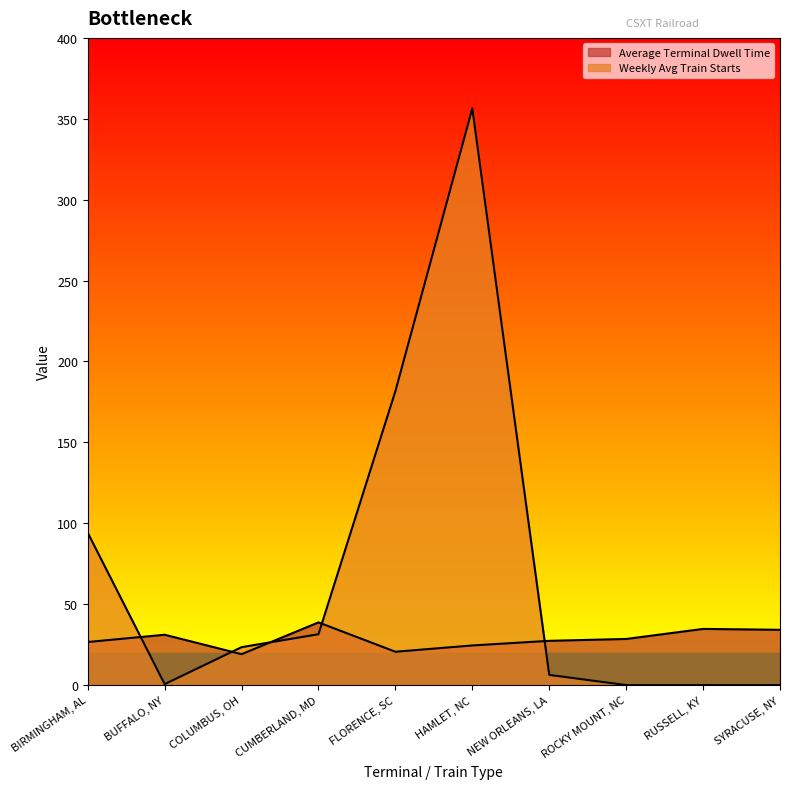

Rank the categories by Weekly Avg Train Starts value from lowest to highest.

ROCKY MOUNT, NC, RUSSELL, KY, SYRACUSE, NY, BUFFALO, NY, NEW ORLEANS, LA, COLUMBUS, OH, CUMBERLAND, MD, BIRMINGHAM, AL, FLORENCE, SC, HAMLET, NC